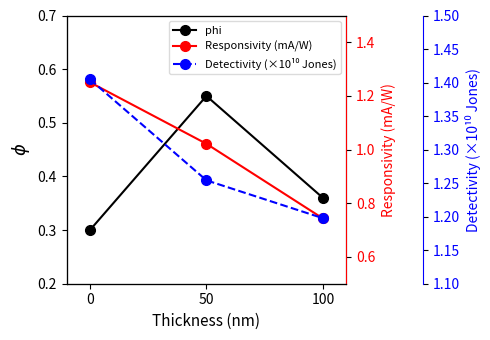

What is the value of the Detectivity (×10¹⁰ Jones) point at the 2nd from the left?

1.3